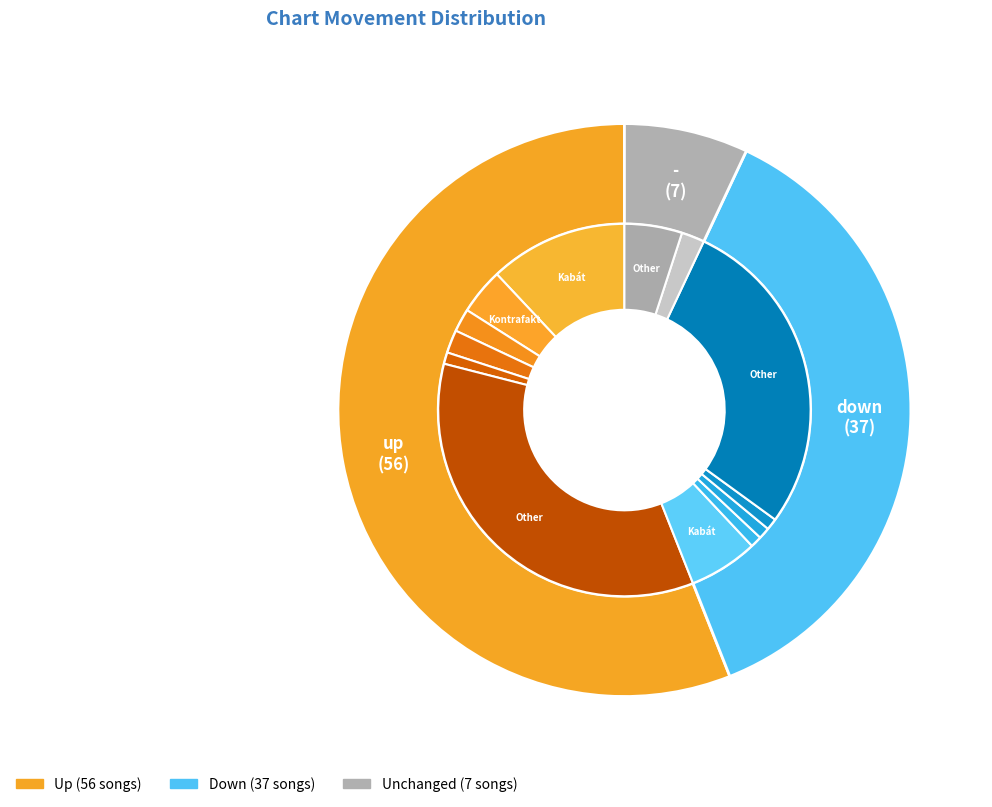

Which has a higher value, up or down?

up